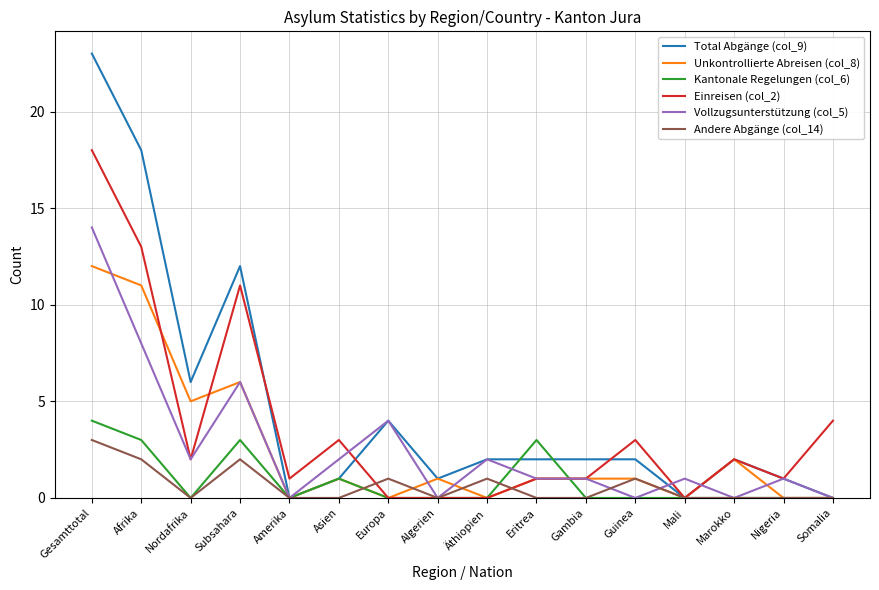

Is the value of Vollzugsunterstützung (col_5) at Eritrea greater than the value of Total Abgänge (col_9) at Europa?

No